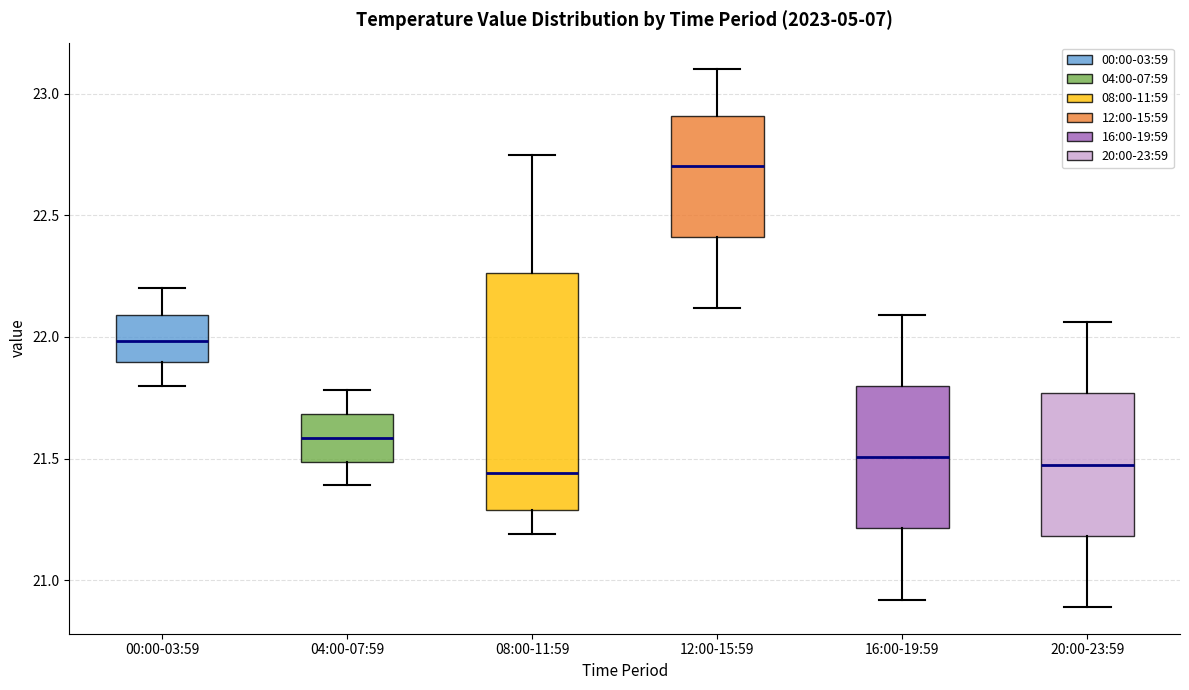

Reading left to right, transcribe this box plot: for each box, give where its median line is, the range the box spans, and where its two whiskers end, as read against the y-axis. The values are not printed on the chart, so give them approximately, as read against the axis.

00:00-03:59: median 22.00, box 21.90 to 22.10, whiskers 21.80 to 22.20
04:00-07:59: median 21.60, box 21.50 to 21.70, whiskers 21.40 to 21.80
08:00-11:59: median 21.45, box 21.30 to 22.25, whiskers 21.20 to 22.75
12:00-15:59: median 22.70, box 22.40 to 22.90, whiskers 22.10 to 23.10
16:00-19:59: median 21.50, box 21.20 to 21.80, whiskers 20.90 to 22.10
20:00-23:59: median 21.50, box 21.20 to 21.75, whiskers 20.90 to 22.05